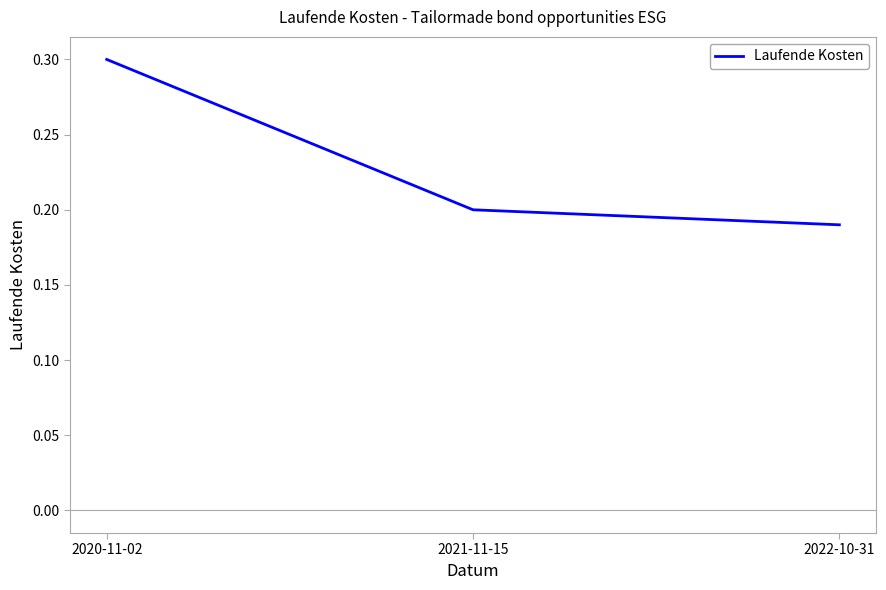

The value at 2022-10-31 is 0.2. True or false?

True